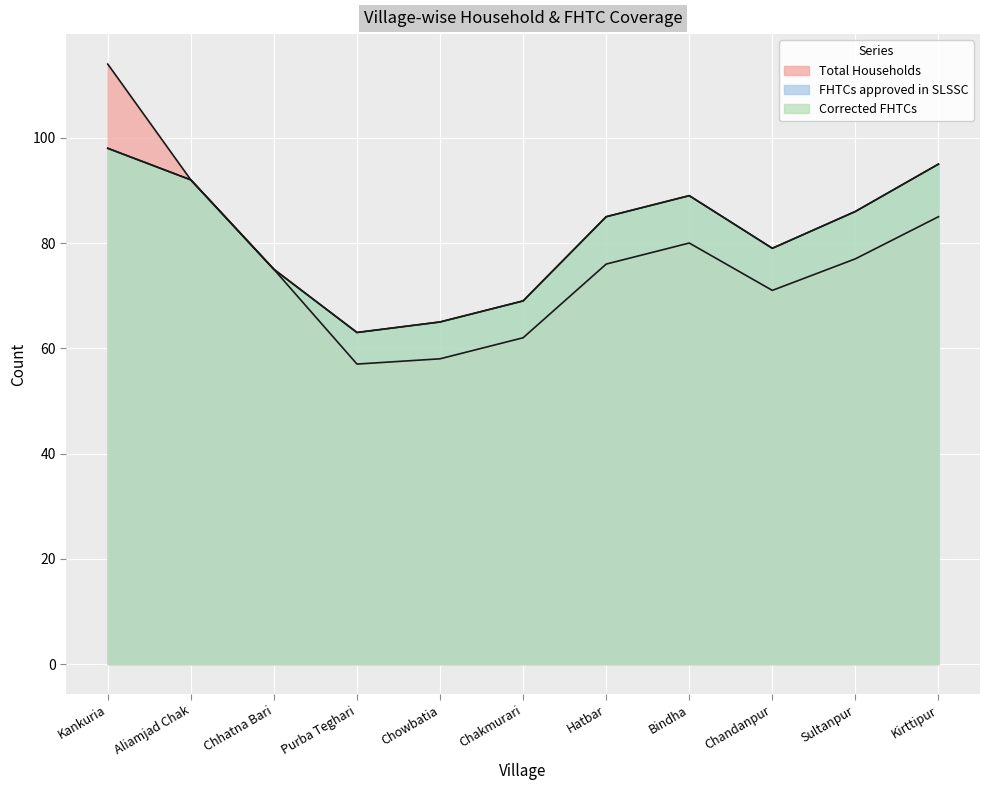

List the series in order of their peak value, highest first.

Total Households, FHTCs approved in SLSSC, Corrected FHTCs